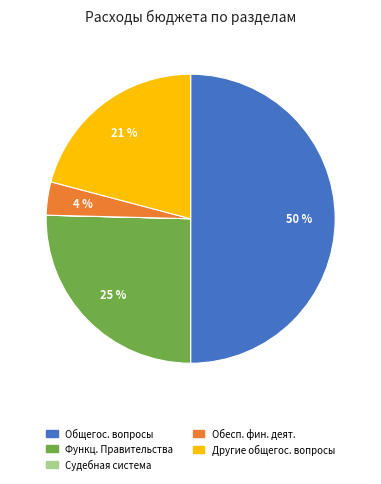

To the nearest percent, what is the average slice percentage?

20%